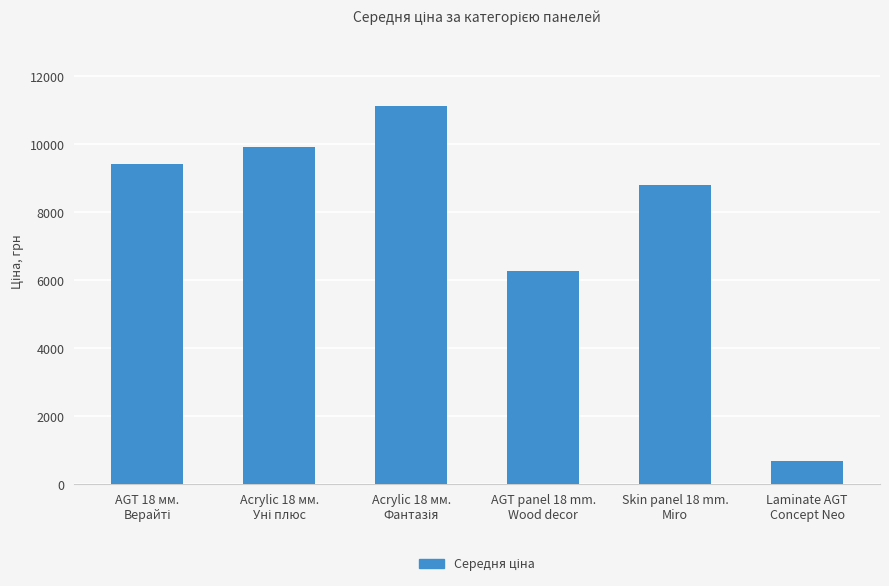

What is the difference between the maximum and minimum values?

10424.5